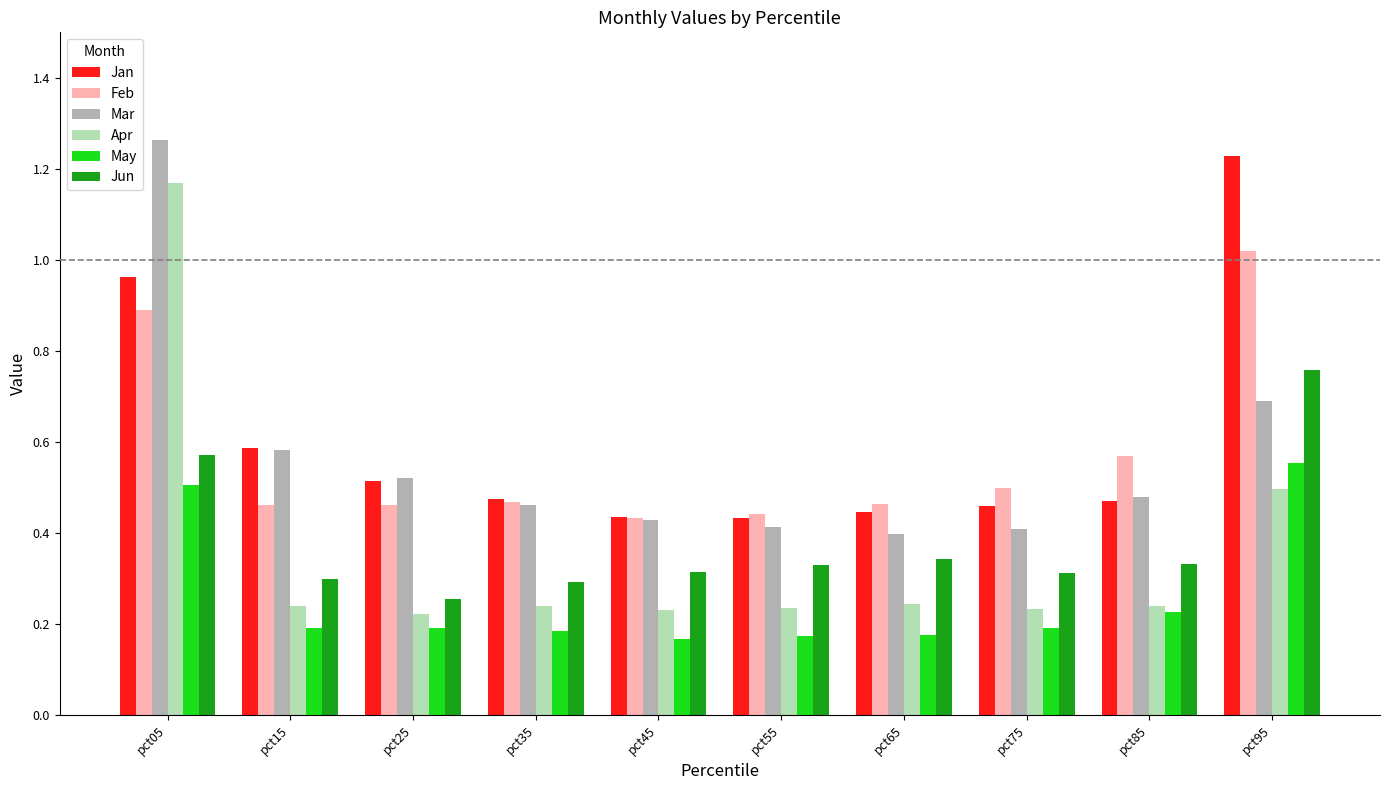

Is it true that May equals 0.3 at pct75?

False